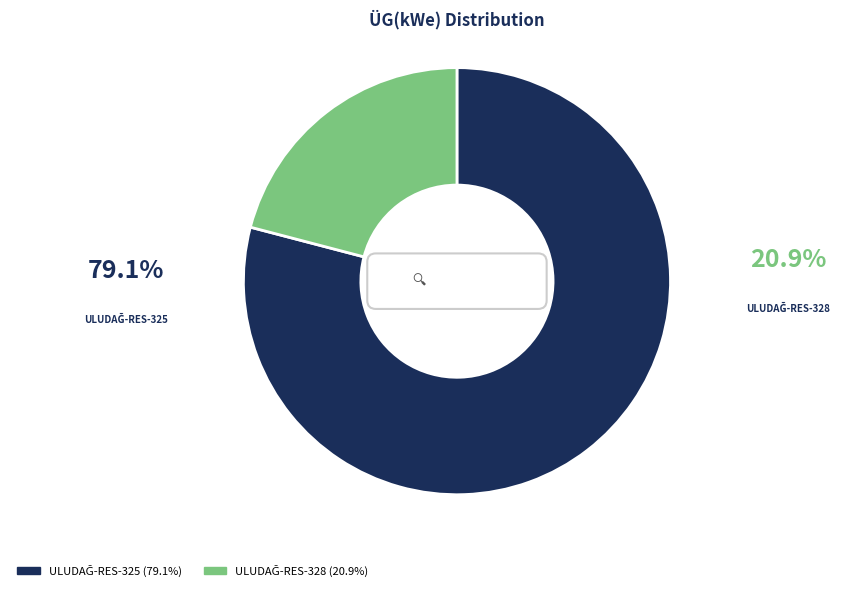

Which category accounts for the majority?

ULUDAĞ-RES-325